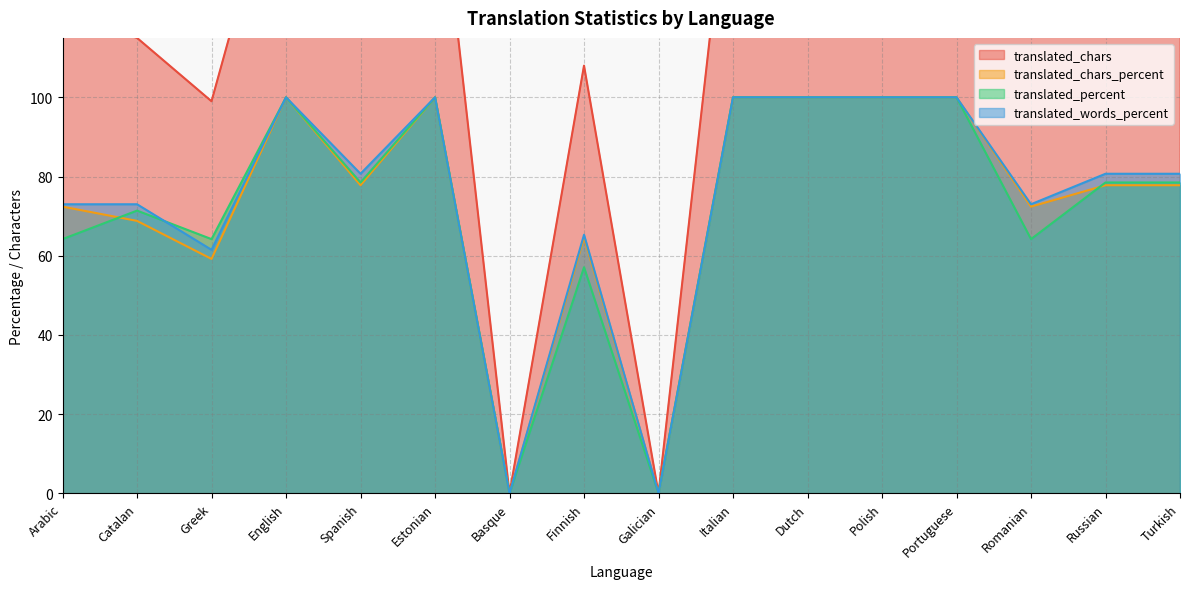

Does the chart have visible grid lines?

Yes